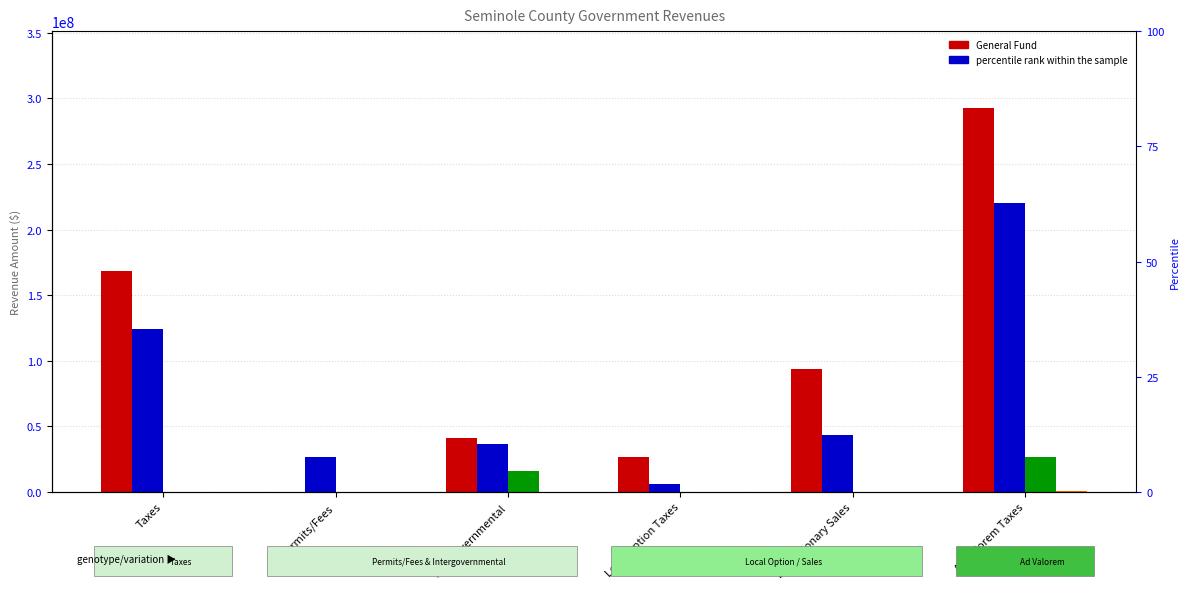

How many groups of bars are there?

6